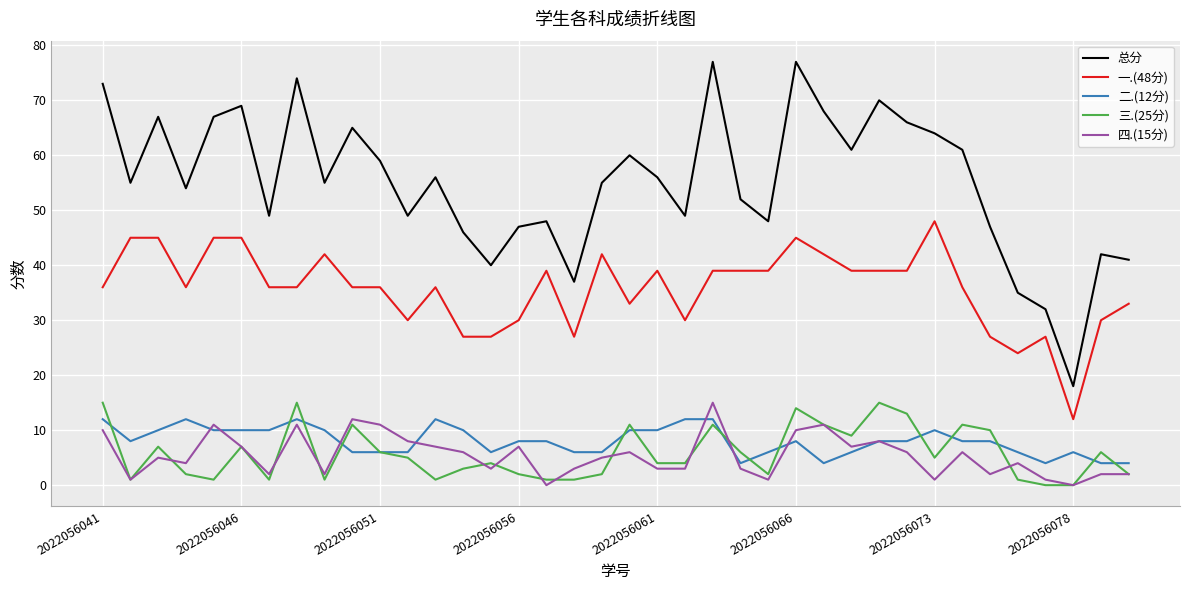

What is the difference between the second highest and second lowest values in the 一.(48分) series?

21